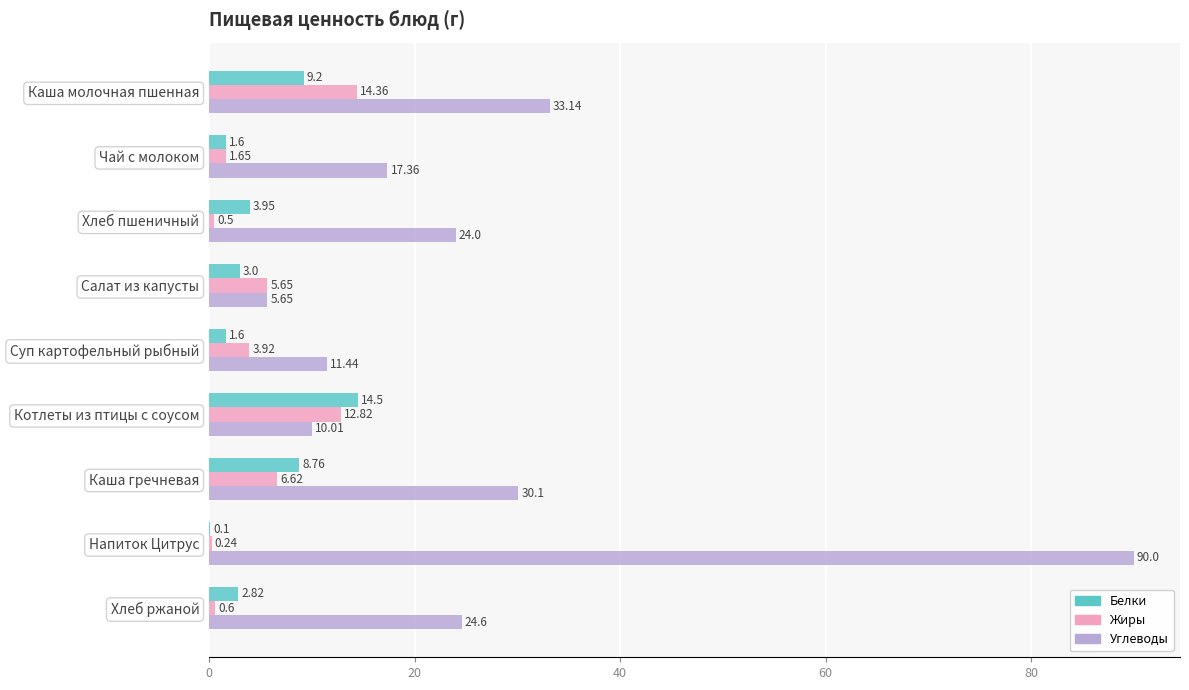

What is the sum of all Углеводы values?

246.3